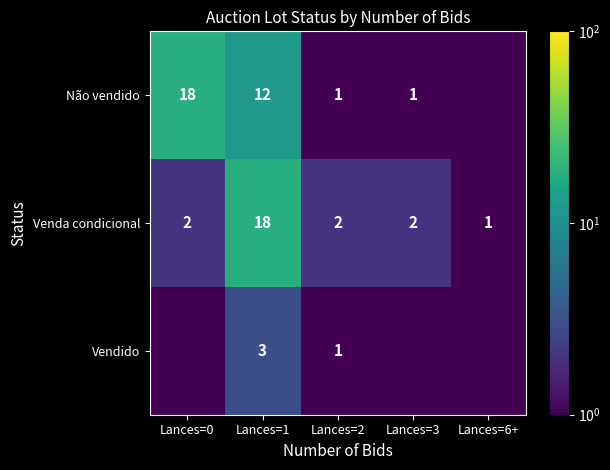

The value of Venda condicional at Lances=2 is 2.0. True or false?

True